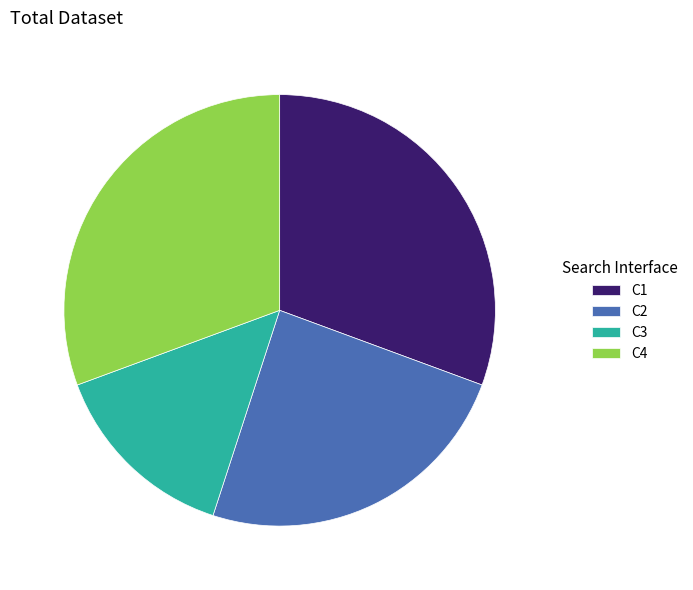

Is it true that C3 is 2% of the pie?

False